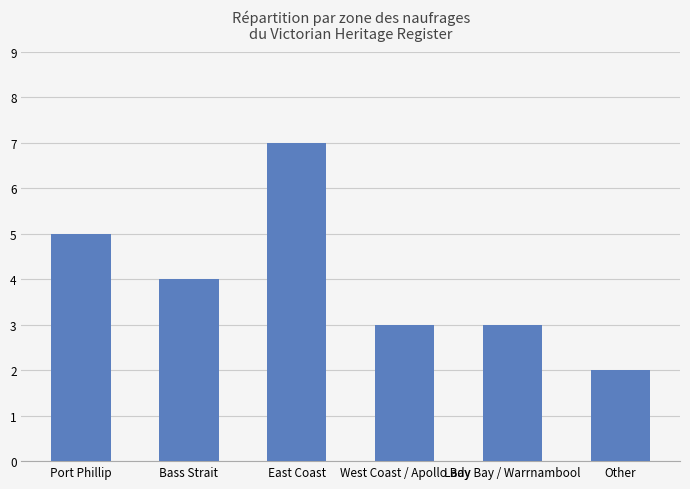

Between West Coast / Apollo Bay and Bass Strait, which is larger?

Bass Strait